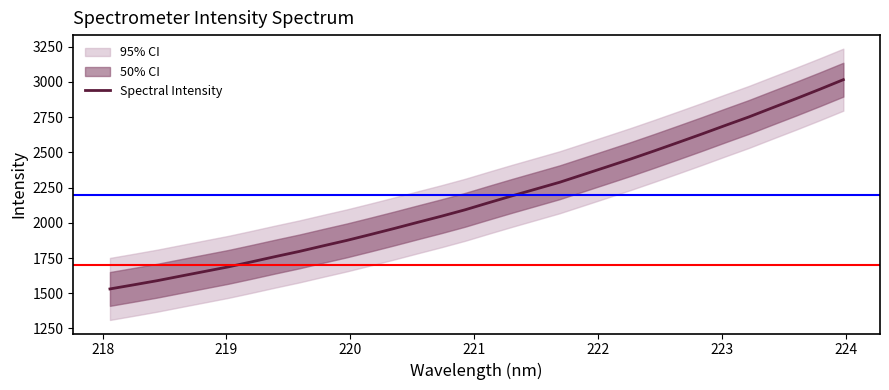

Does the chart display data point markers on the line(s)?

No